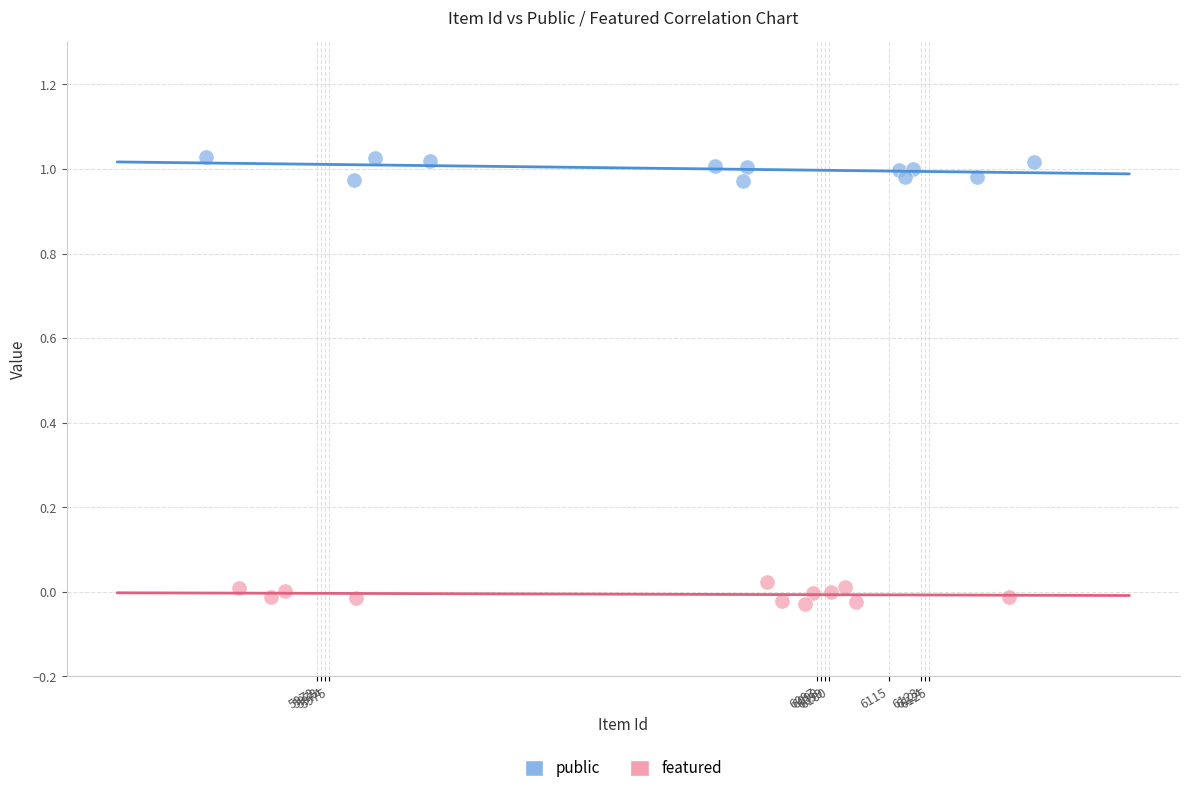

What are all the series names shown in the legend?

public, featured